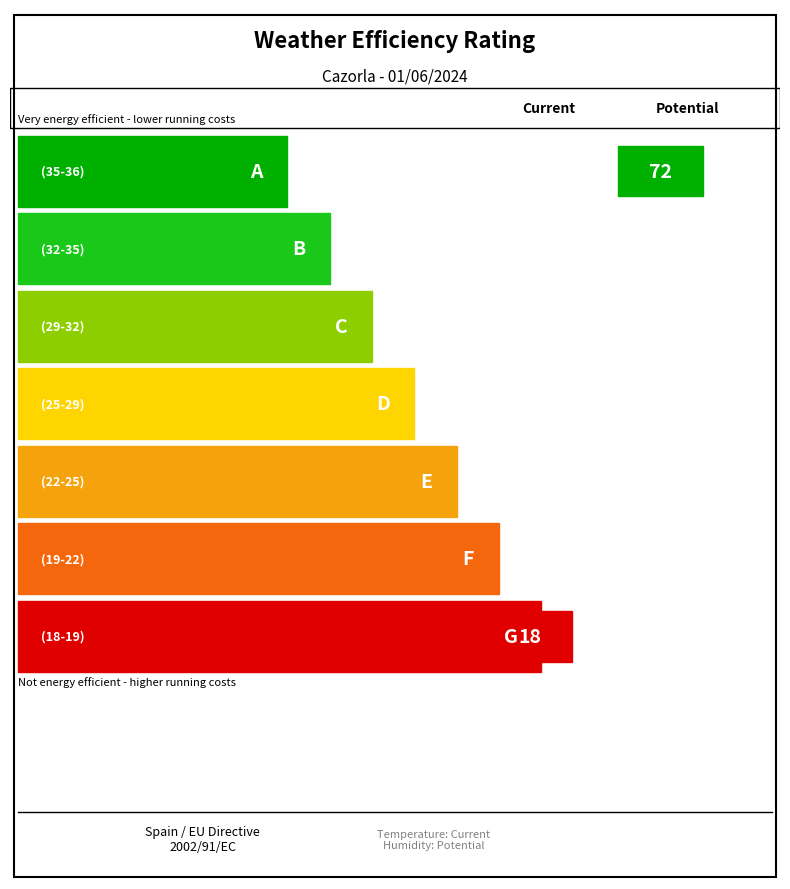

Which series has the widest spread of values?

Humidity (%)